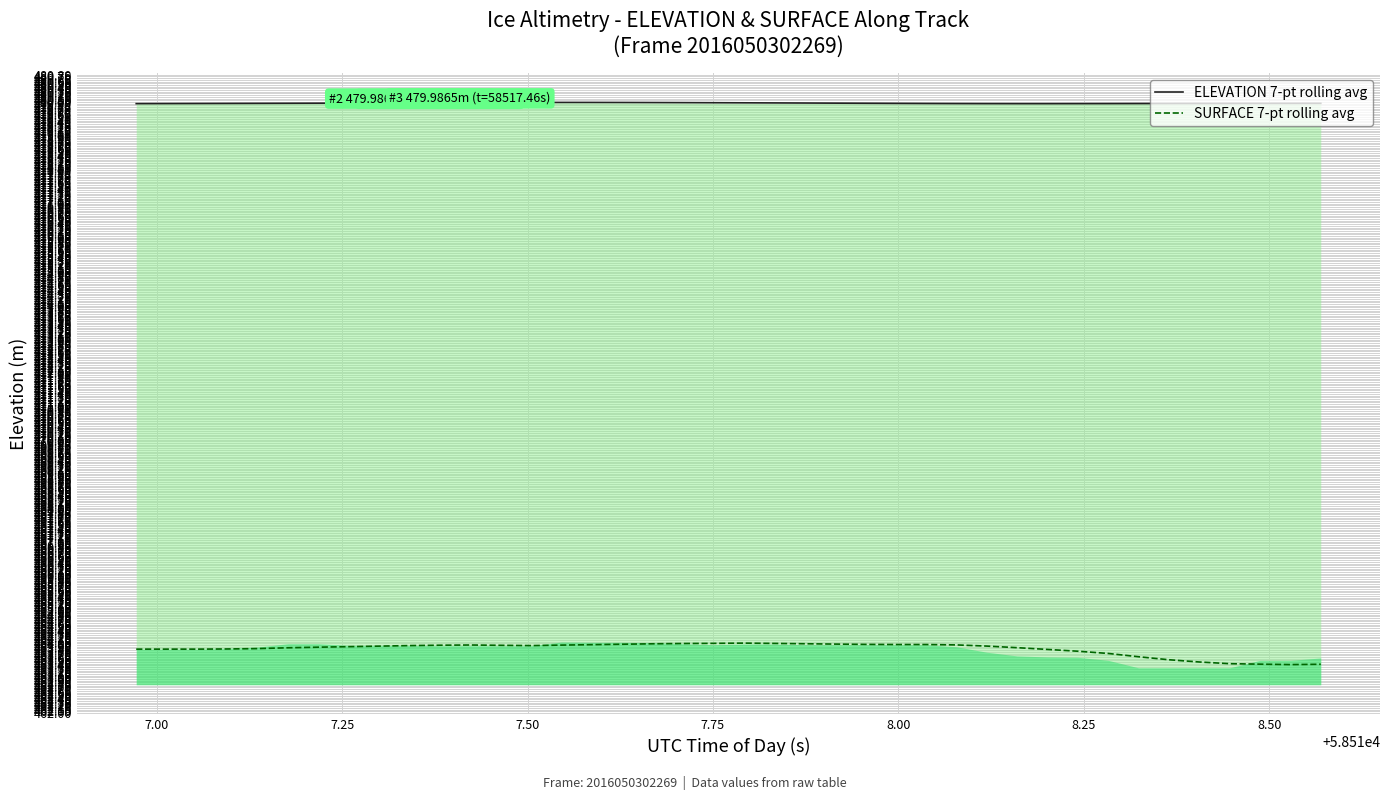

At how many categories does at least one series exceed 478?

40